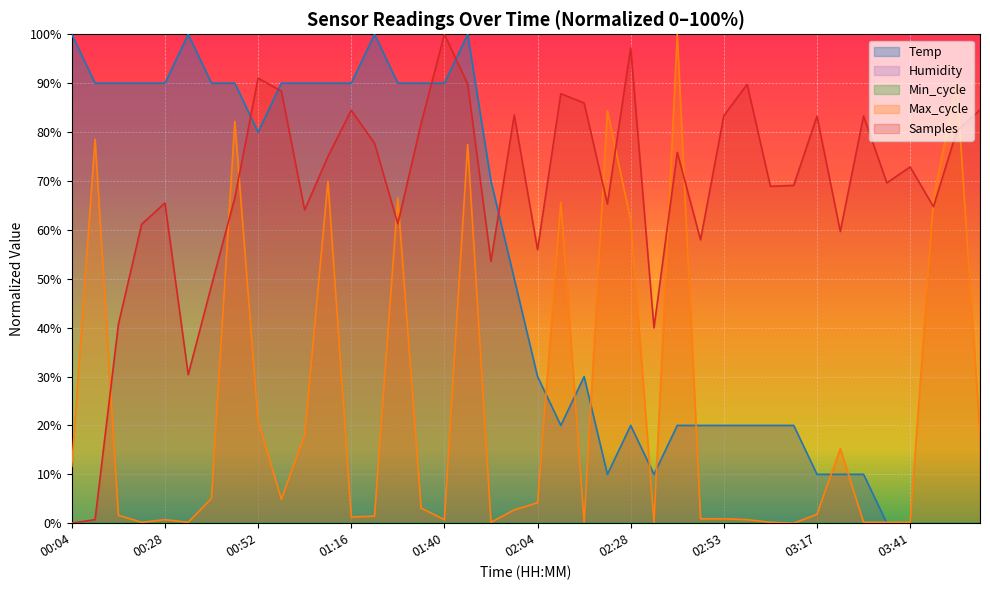

Does the chart display data point markers on the line(s)?

No